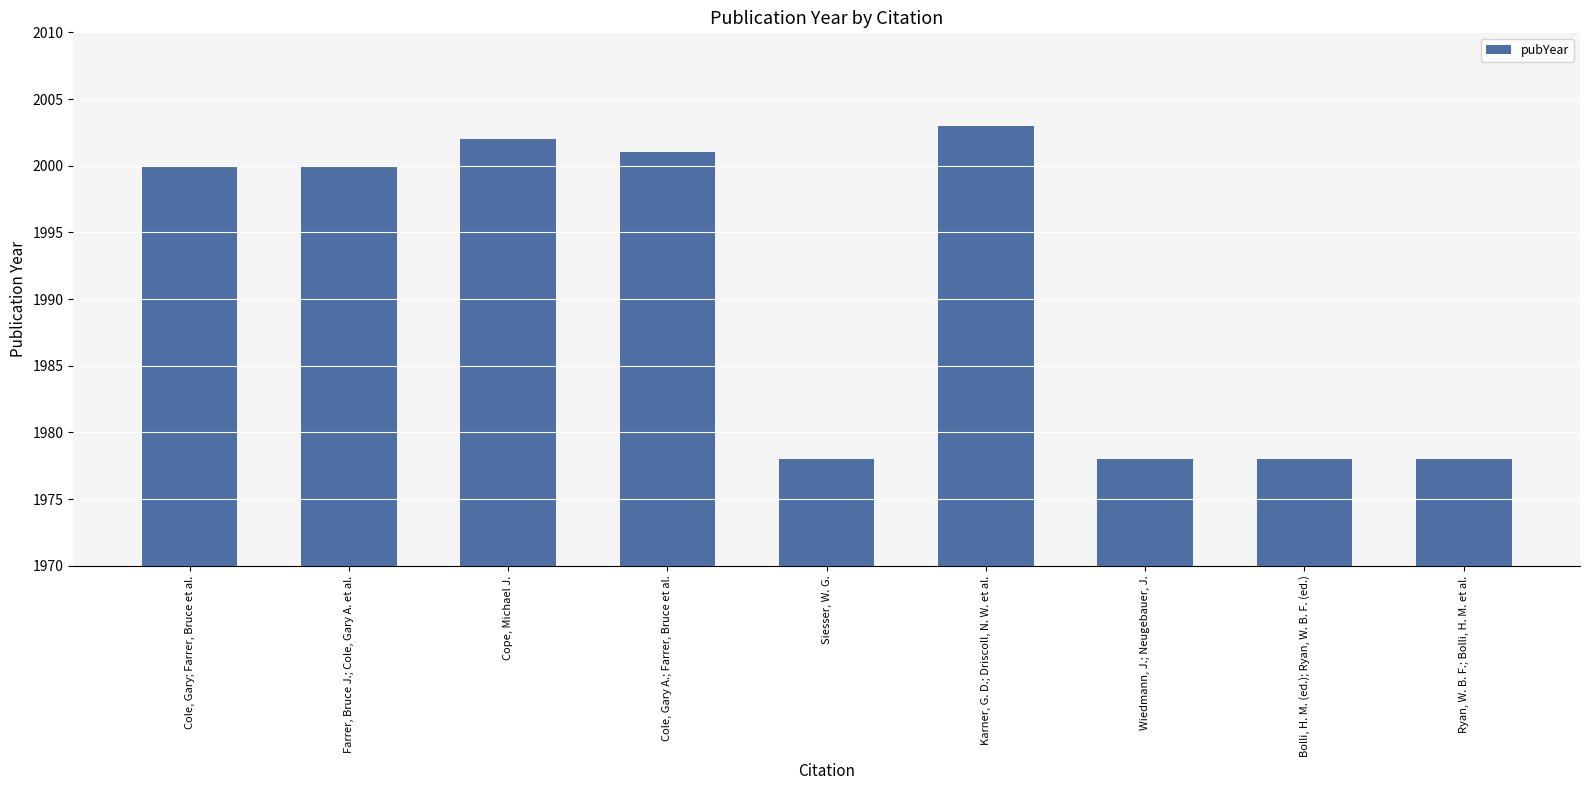

What is the ratio of the value at Wiedmann, J.; Neugebauer, J. to the value at Cole, Gary A.; Farrer, Bruce et al.?

1.0